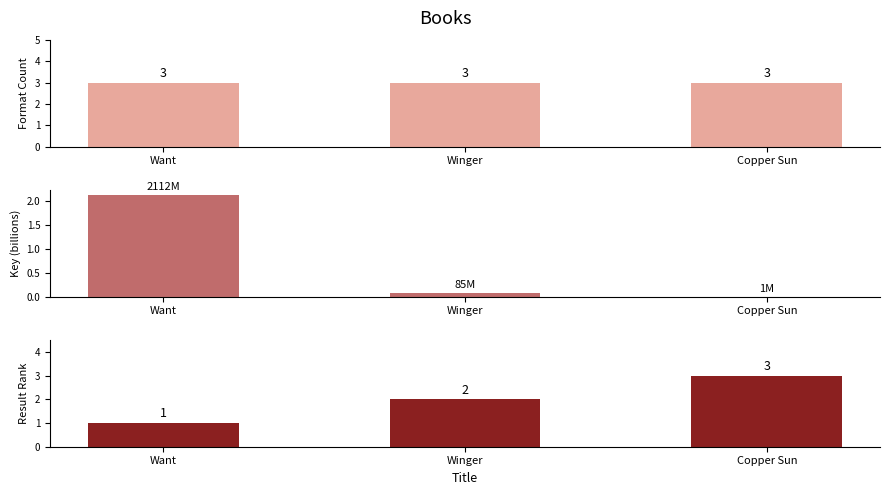

What are all the series names shown in the legend?

Format Count, Key (scaled), Result